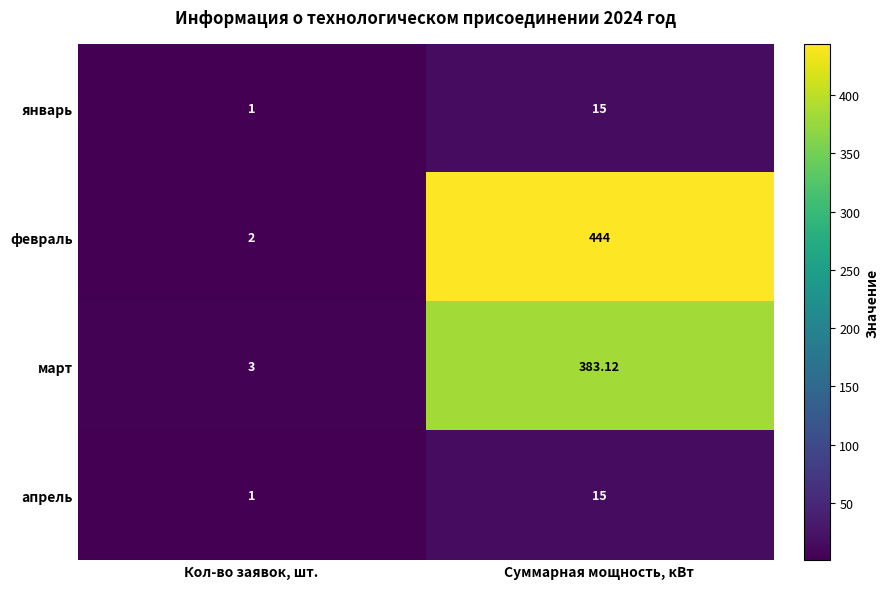

Which label corresponds to the smallest value in the chart?

Кол-во заявок, шт.